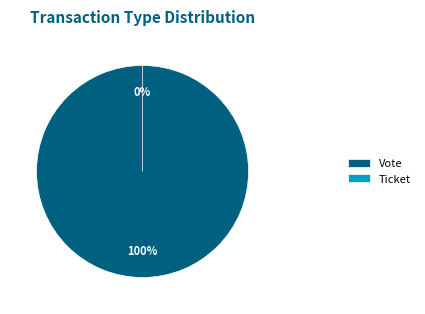

Is it true that Ticket is 0% of the pie?

True